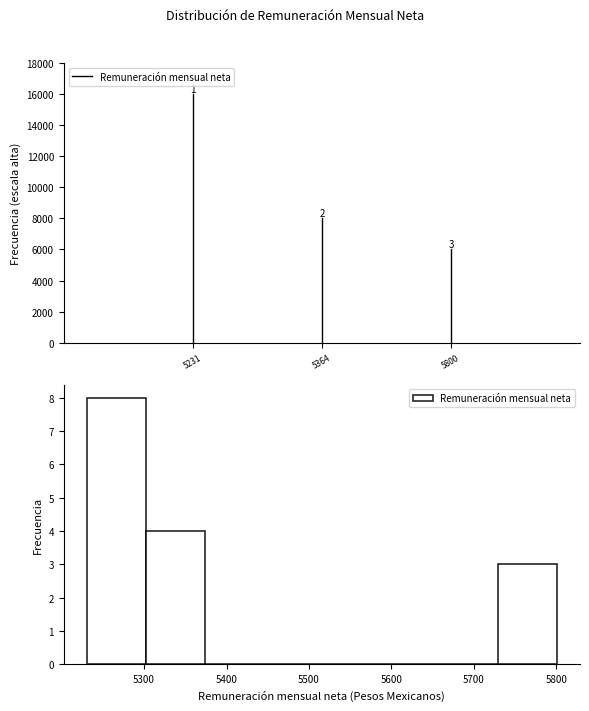

Over which range of the x-axis is the bar tallest?

5230 to 5300